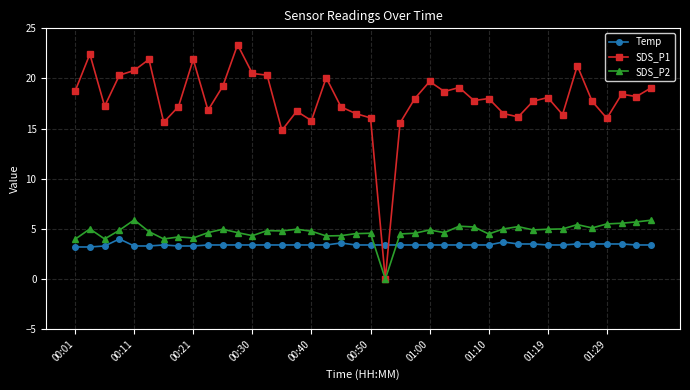

Which series has the largest total across all categories?

SDS_P1